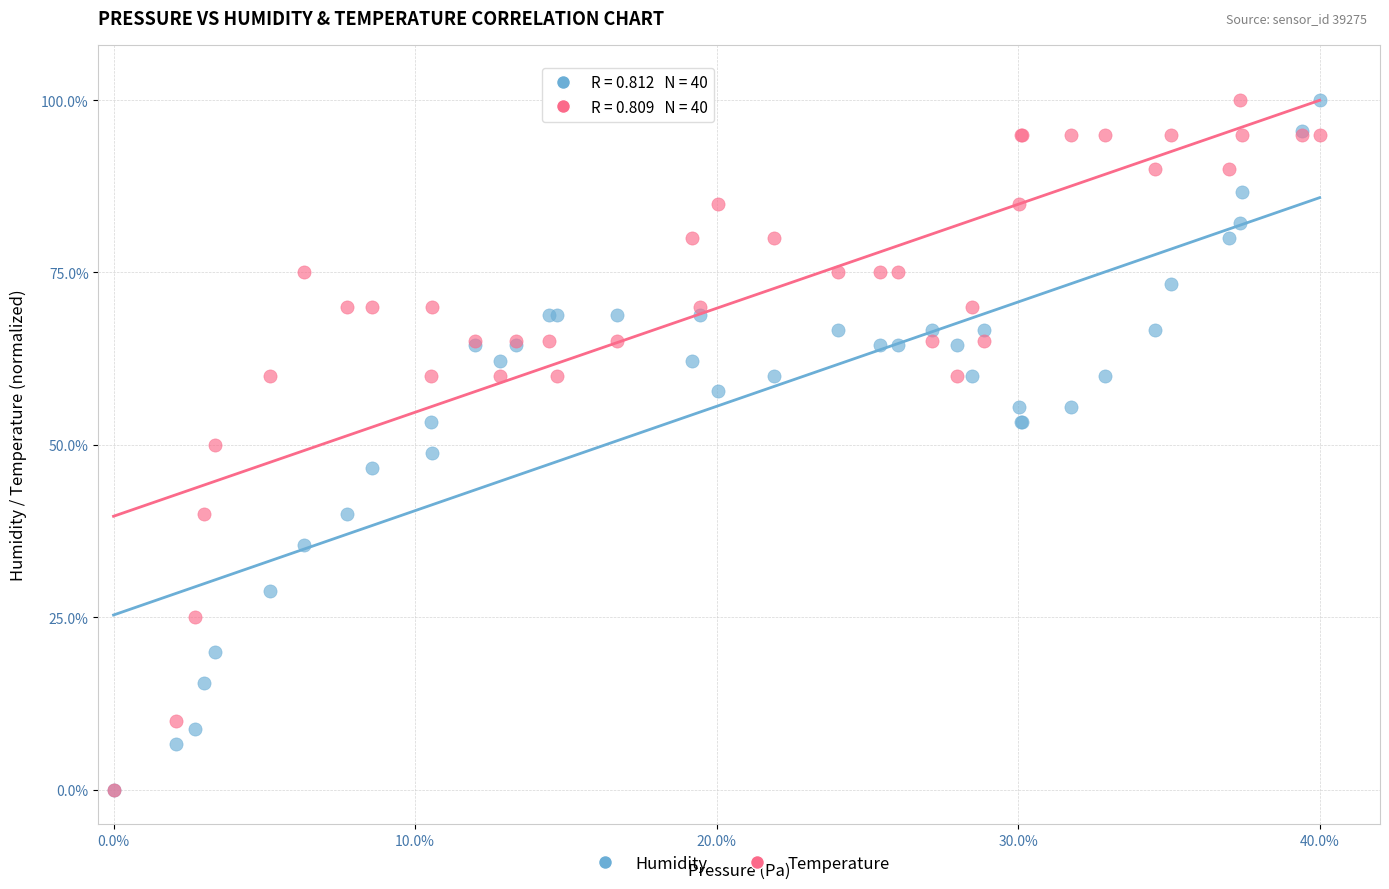

What are all the series names shown in the legend?

Humidity, Temperature